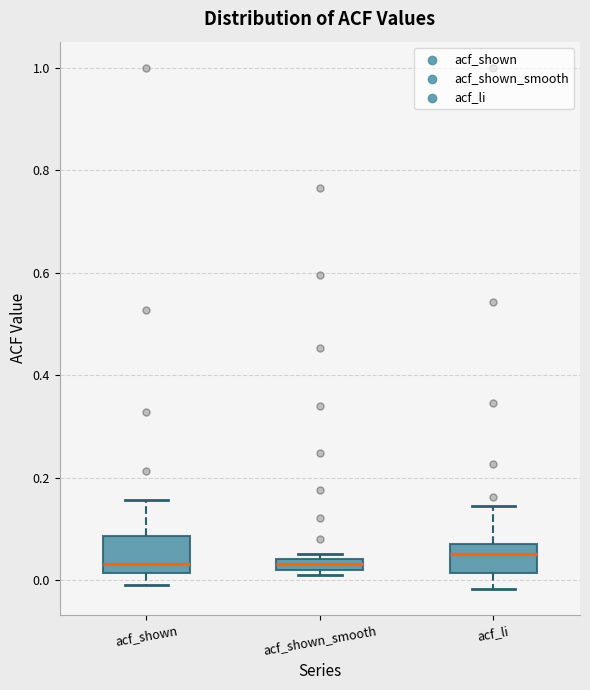

Where does the median line of the box for acf_li sit on the y-axis? The values are not printed on the chart, so give them approximately, as read against the axis.

0.06